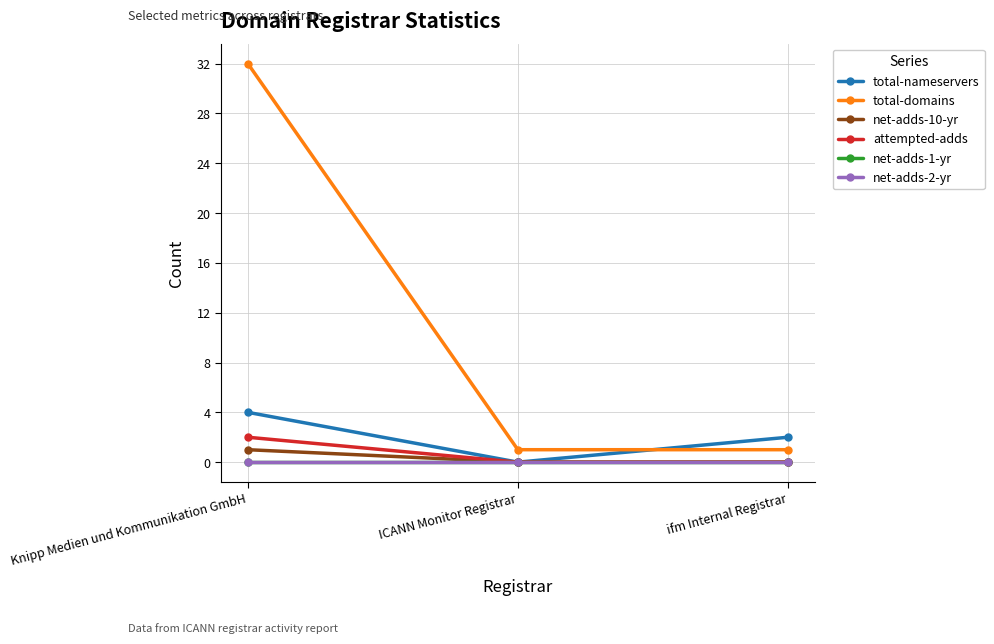

Is this an area chart (filled region under the line)?

No